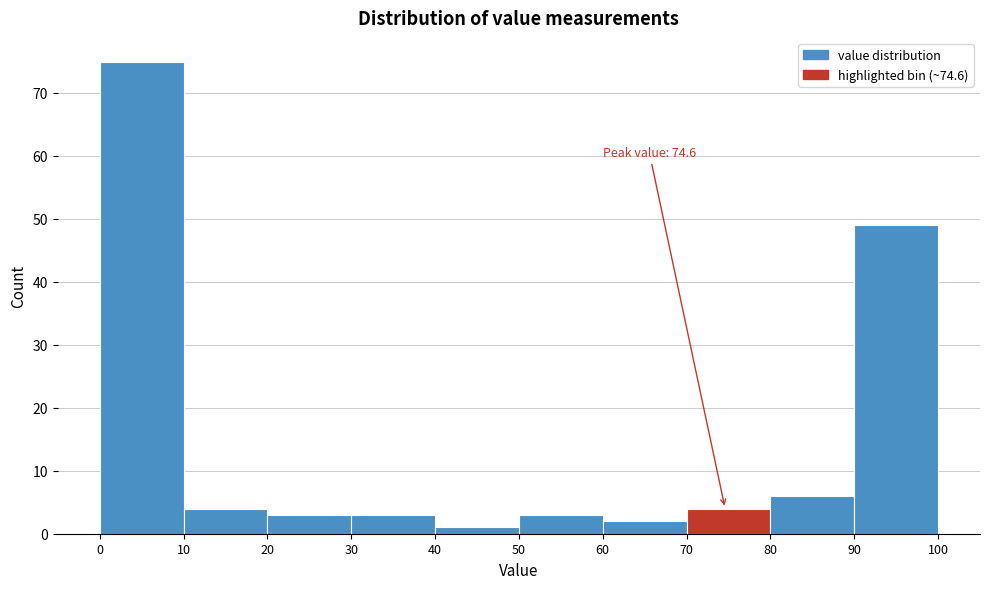

Which range on the x-axis has the tallest bar?

0 to 10